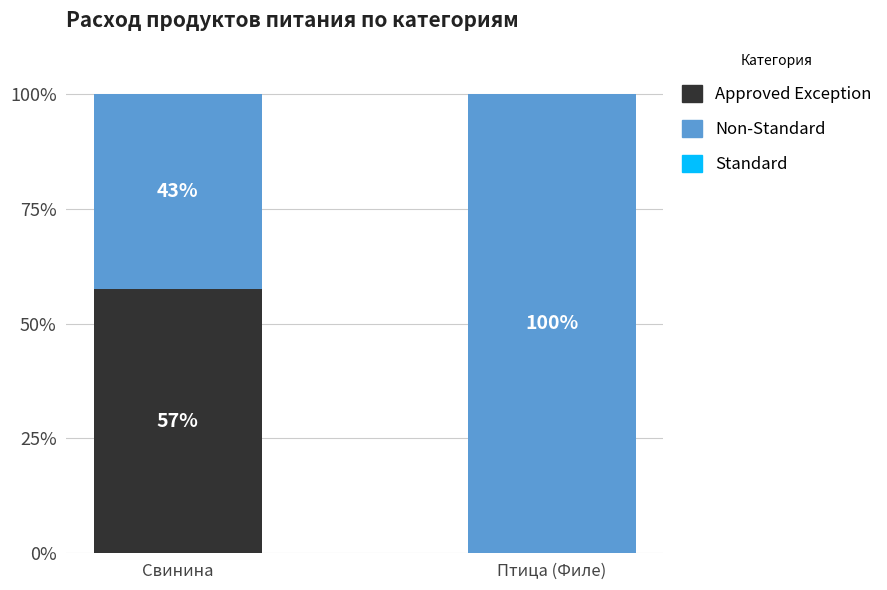

Does the chart contain stacked bars?

Yes